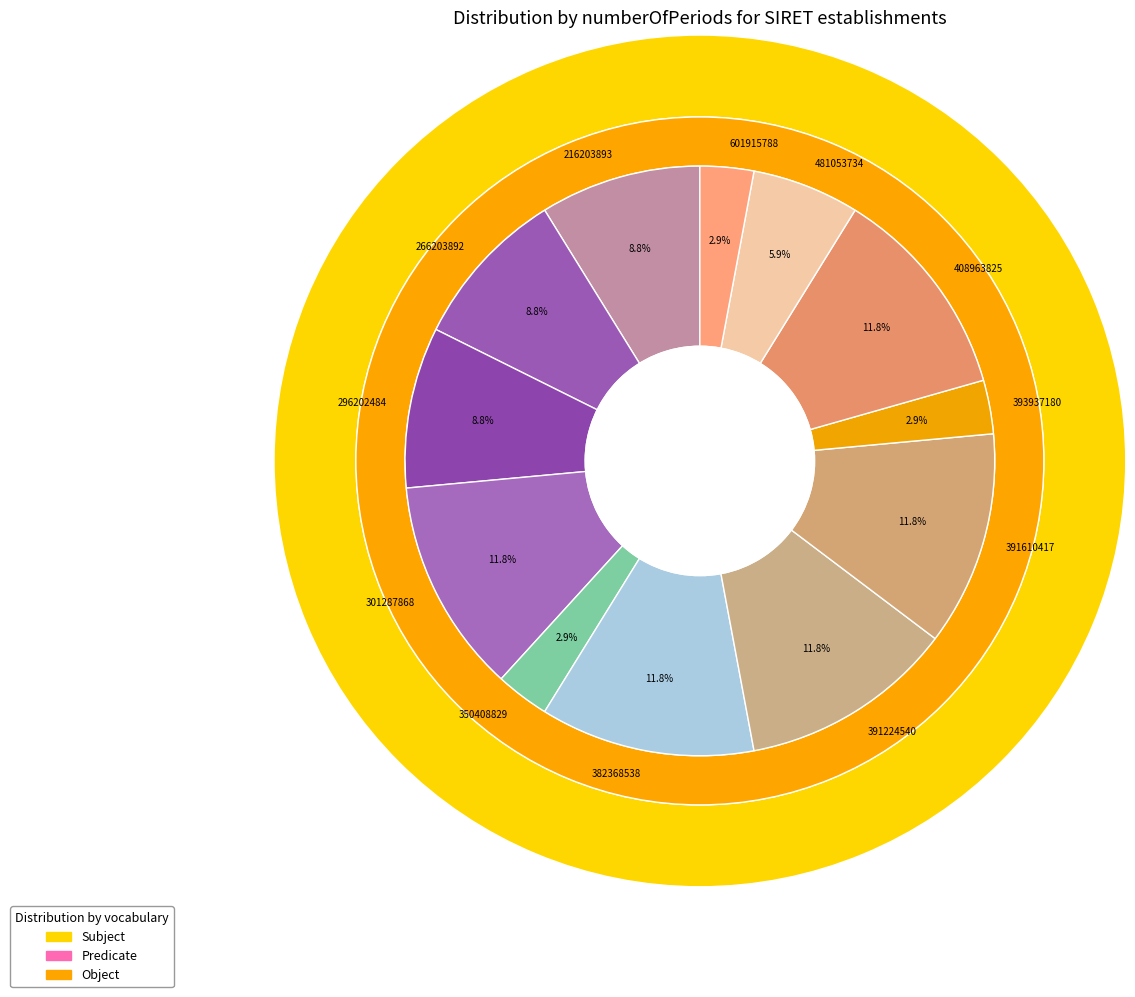

Is it true that 601915788 is 24% of the pie?

False